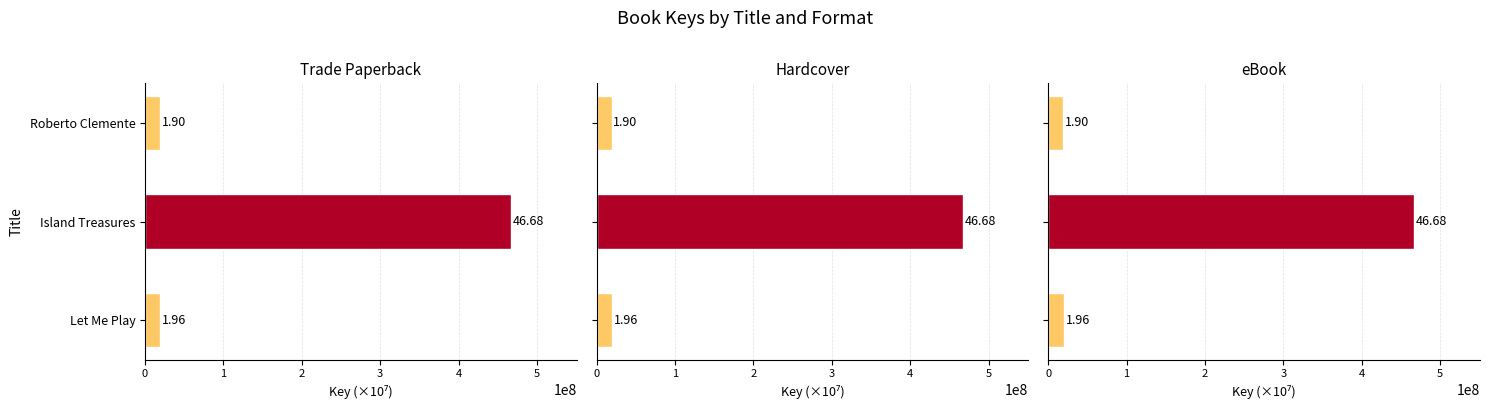

The Hardcover series shows 624409348 at Island Treasures. True or false?

False